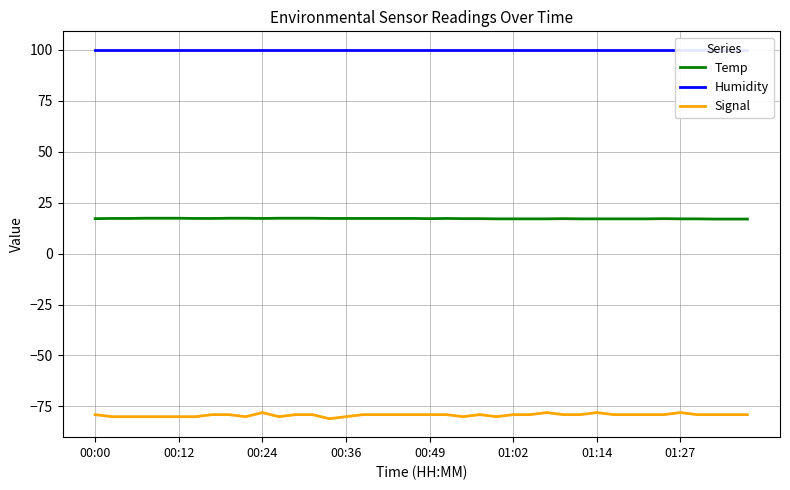

List the series in order of their peak value, lowest first.

Signal, Temp, Humidity